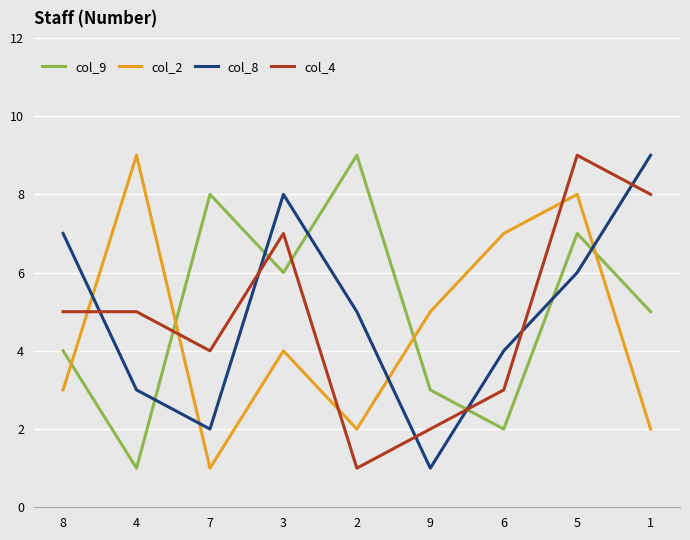

Is the value of col_9 at 2 greater than the value of col_4 at 8?

Yes